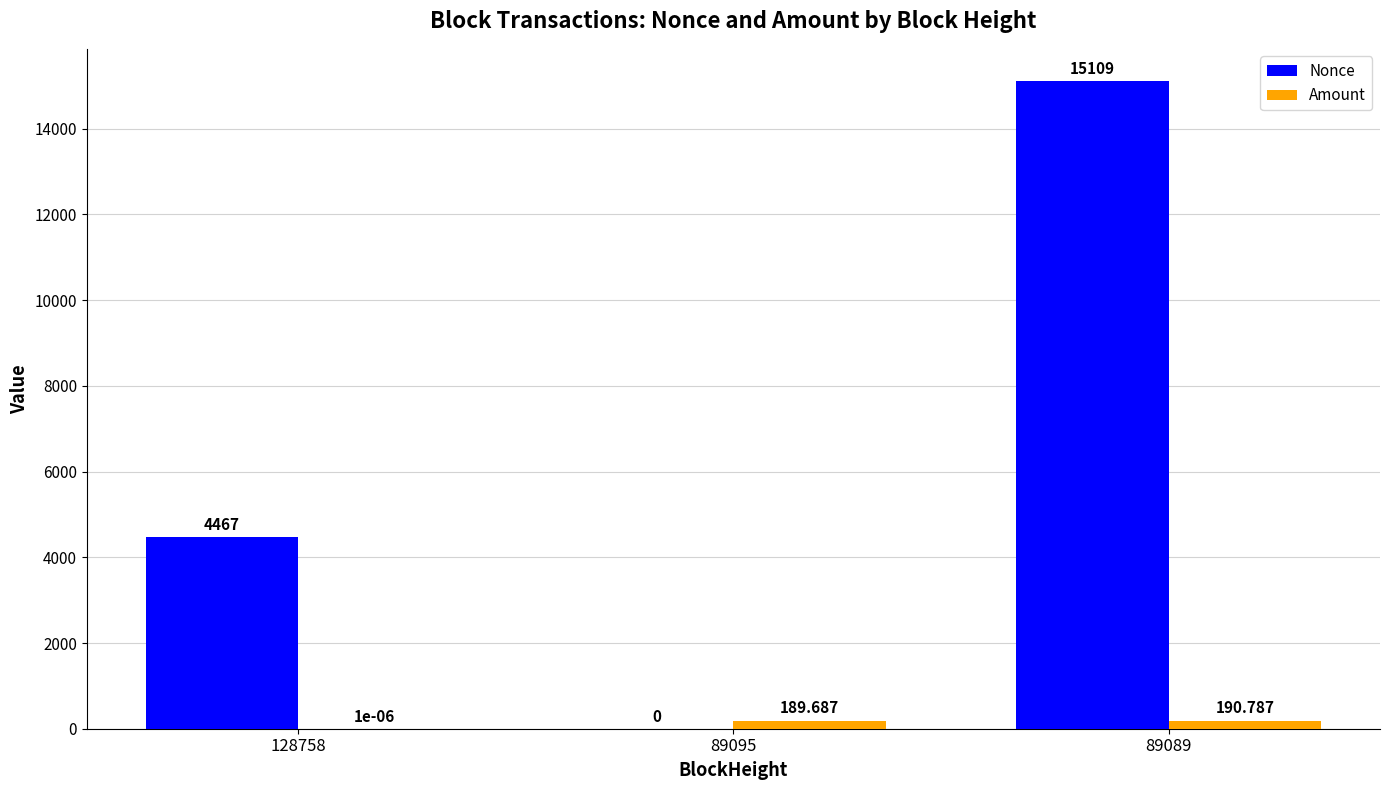

Which series has the largest total across all categories?

Nonce